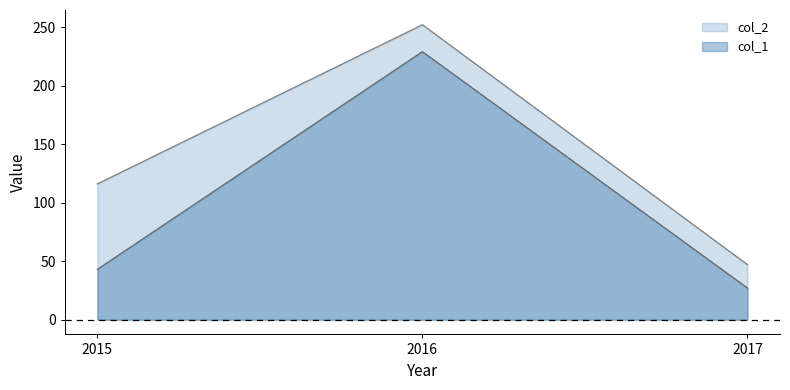

Rank the categories by col_2 value from highest to lowest.

2016, 2015, 2017